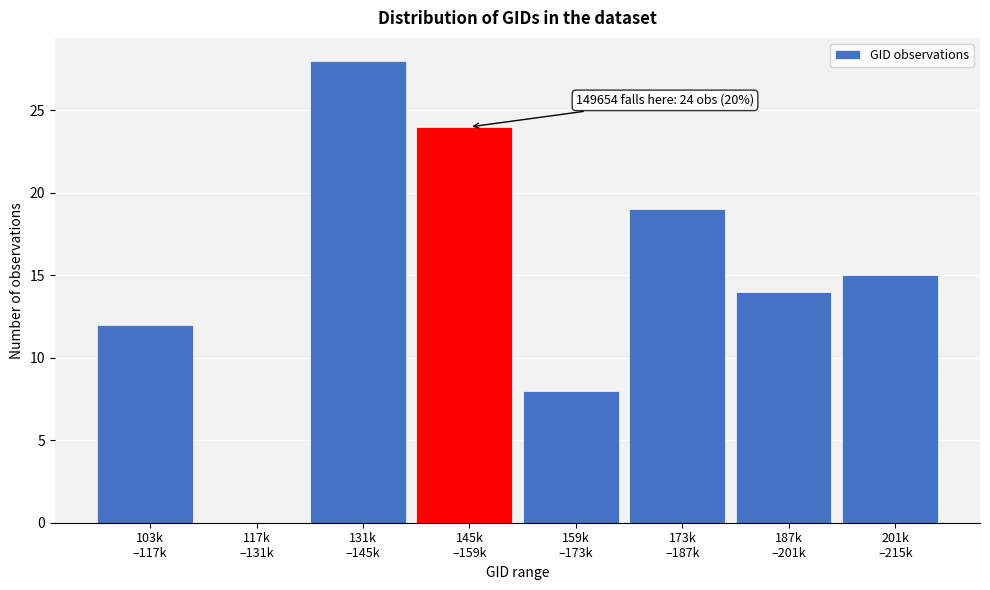

What is the sum of all values?

120